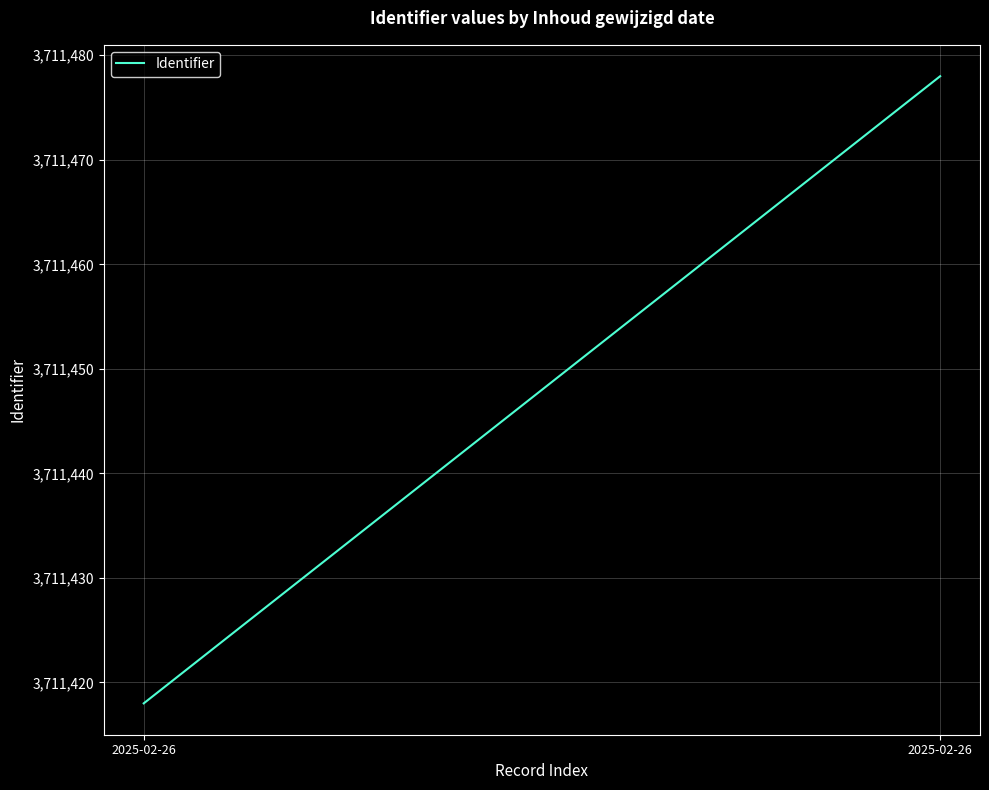

Which has a higher value, 2025-02-26 or 2025-02-26?

2025-02-26